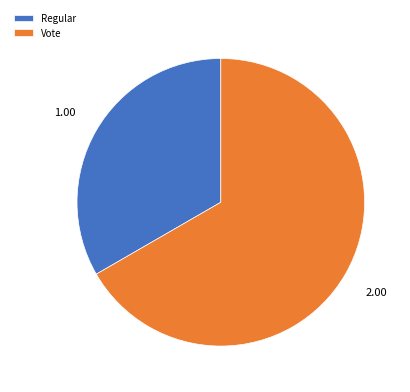

Is there any slice that represents more than half of the pie?

Yes